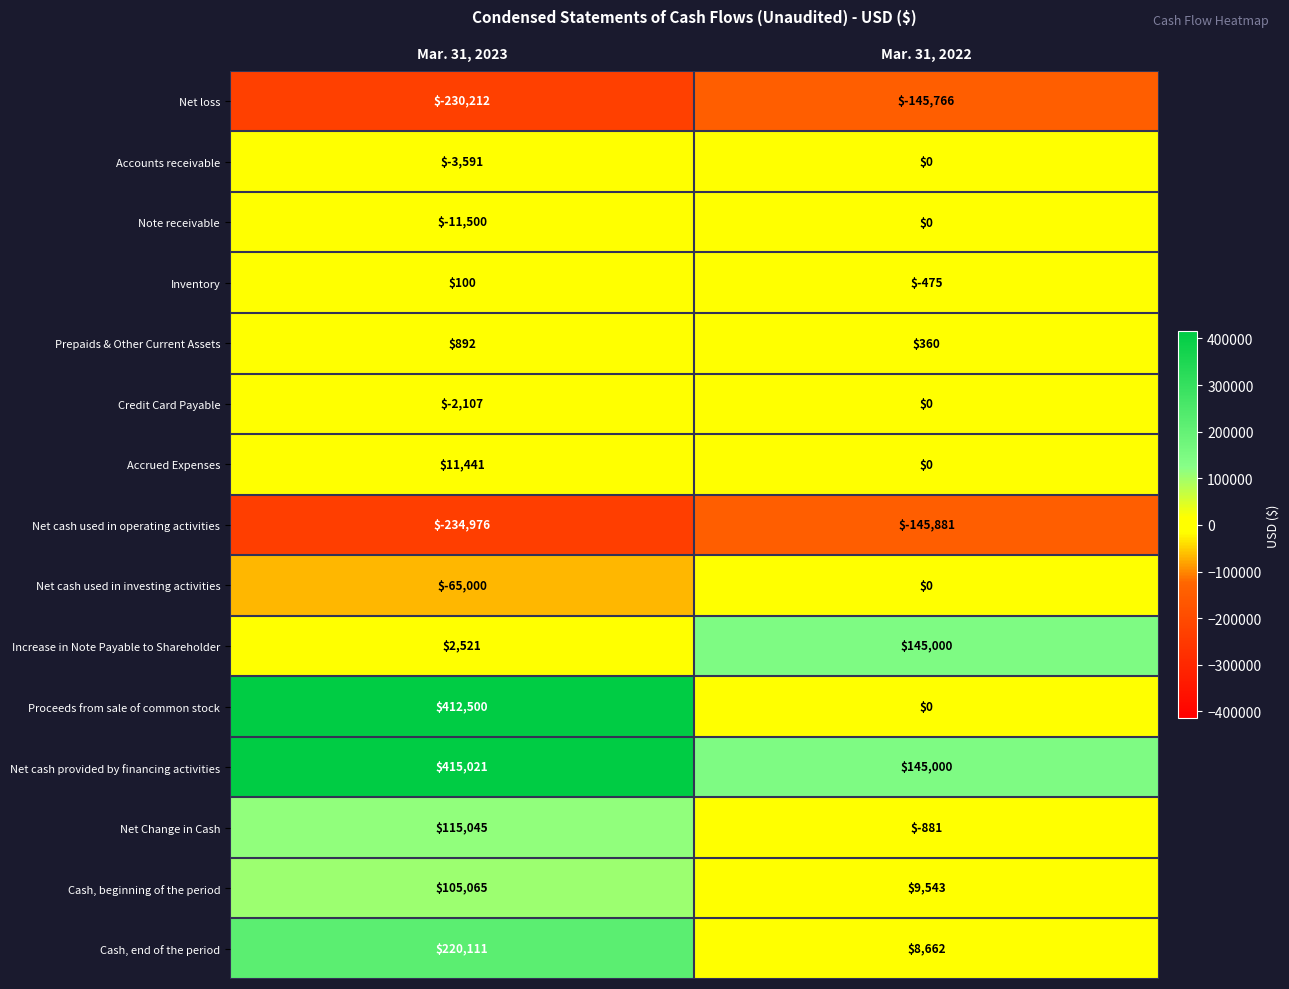

Which category has the highest value in the Increase in Note Payable to Shareholder series?

Mar. 31, 2022